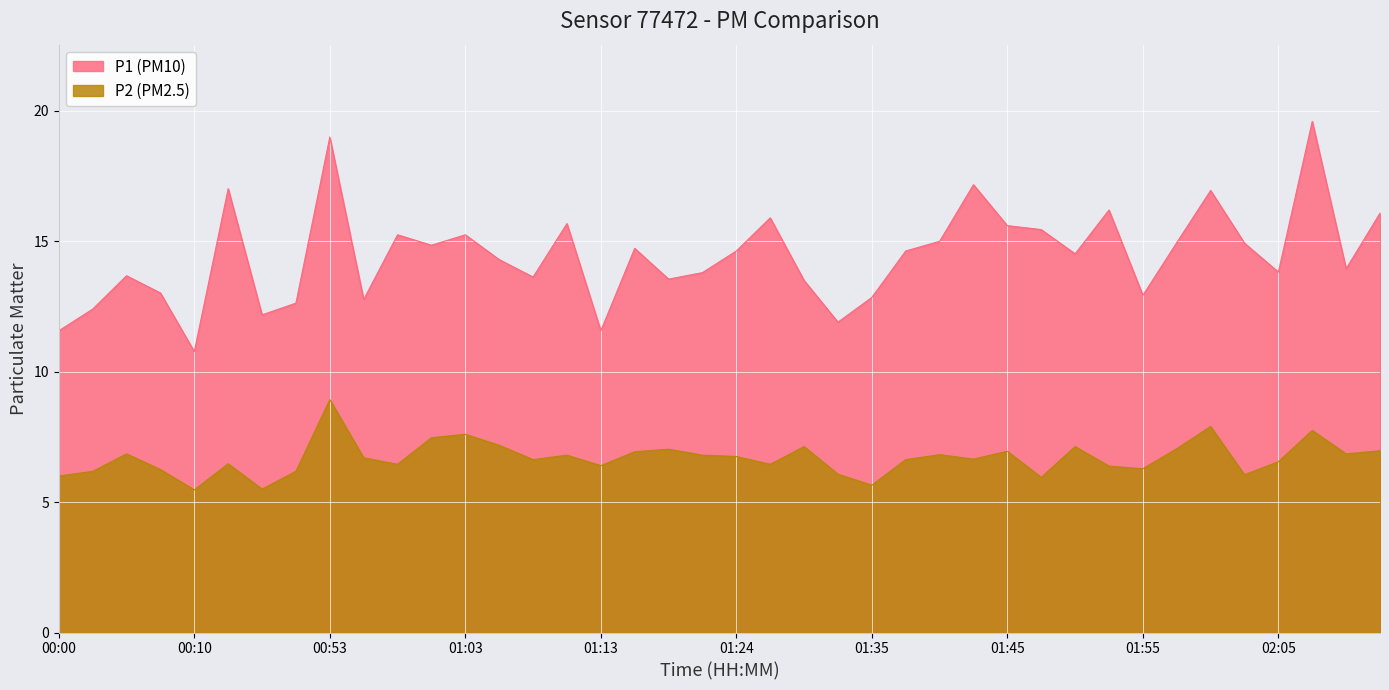

True or false: P2 has more than 0 interior local peaks.

True